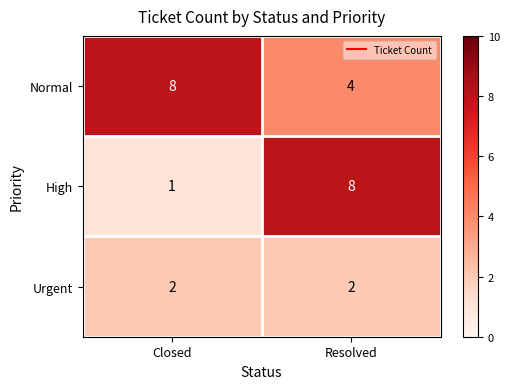

At Closed, list the series in order from smallest to largest.

High, Urgent, Normal